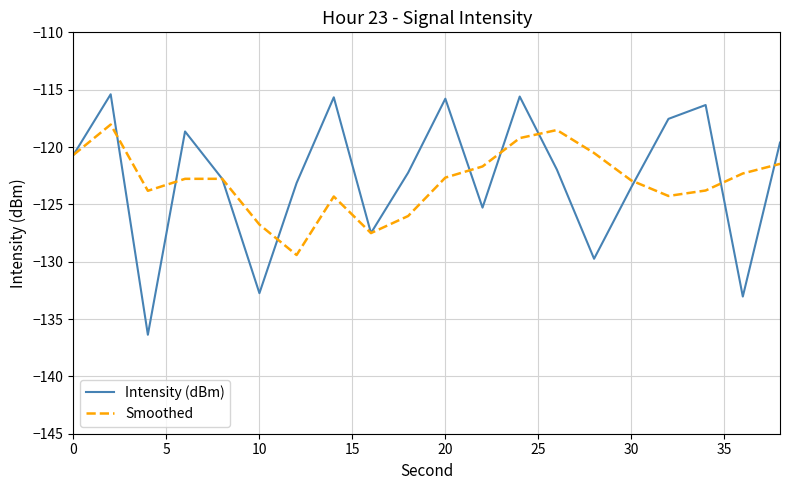

What is the smallest value displayed?

-136.4